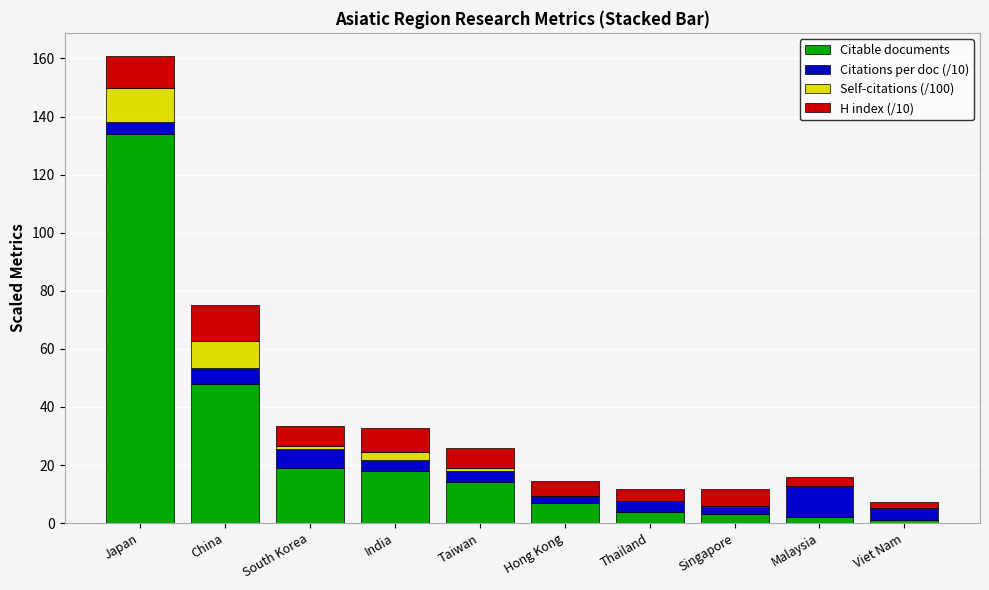

What are all the series names shown in the legend?

Citable documents, Citations per doc (/10), Self-citations (/100), H index (/10)